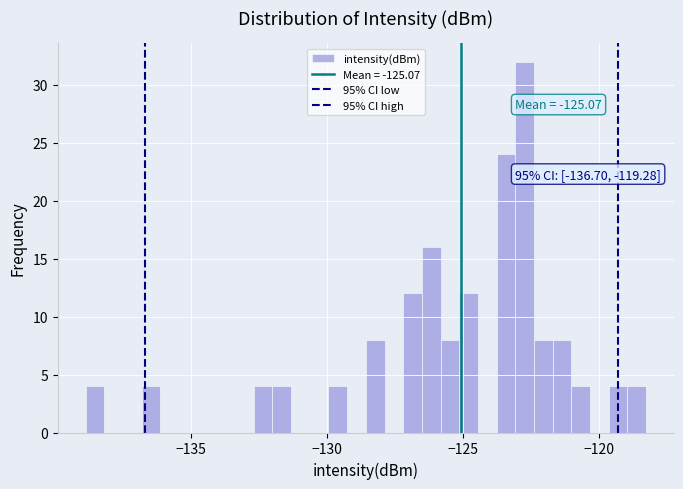

Read against the x-axis, roughly where is the centre of the tallest bar?

-122.5